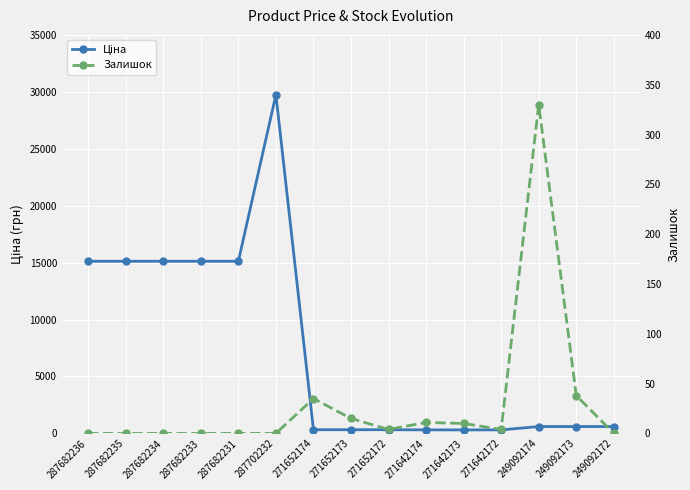

What is the label of the 9th point from the right?

271652174